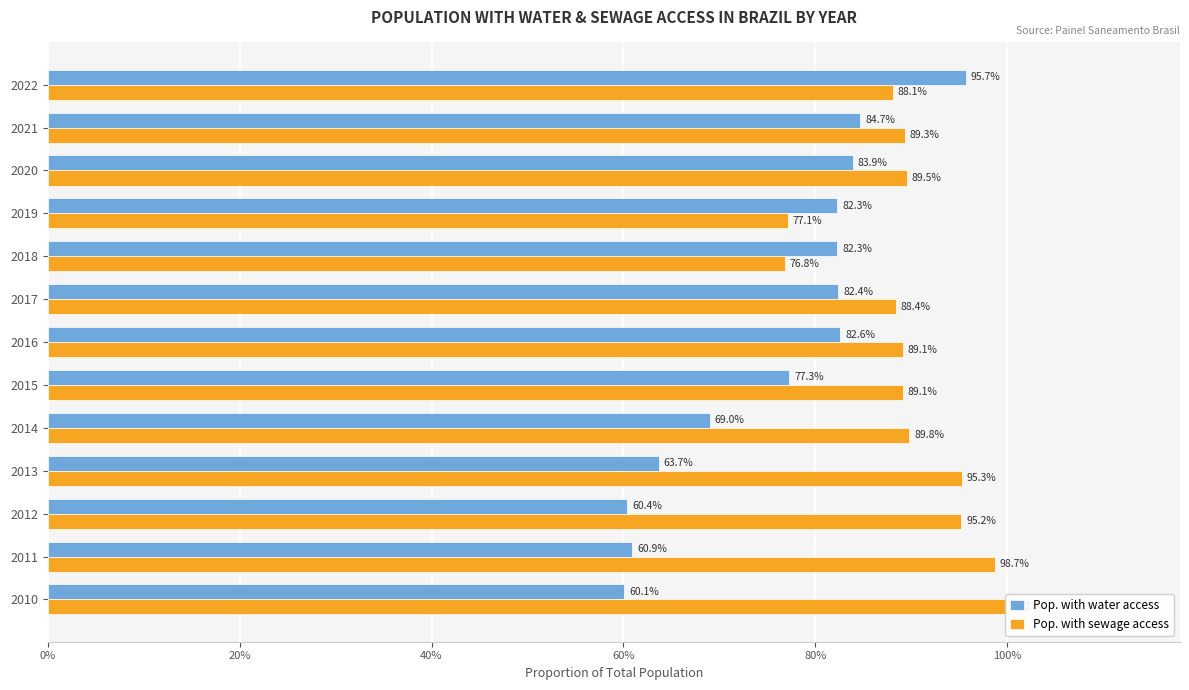

Which has a higher value, 2014 or 2012?

2014